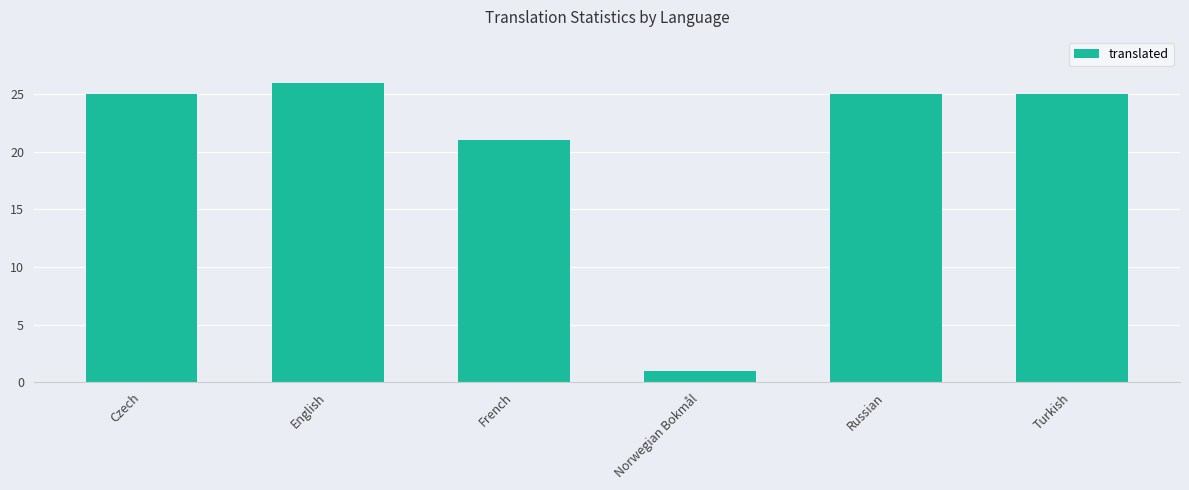

Are the bars horizontal?

No